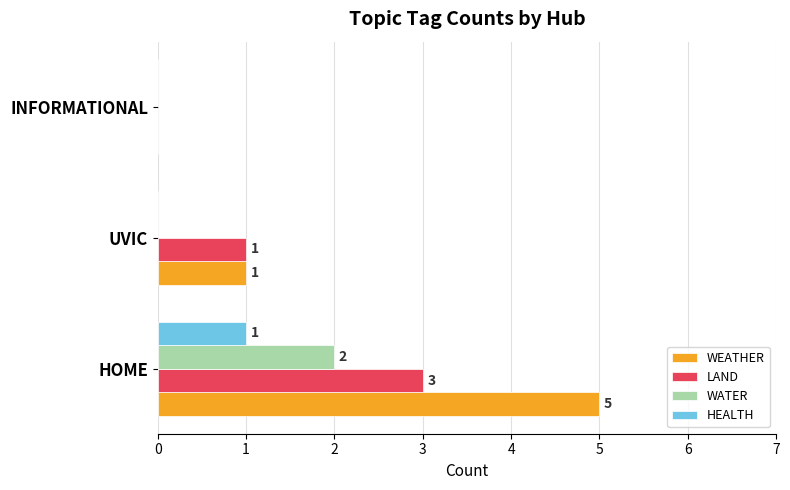

How many WATER values are between 0 and 2?

3